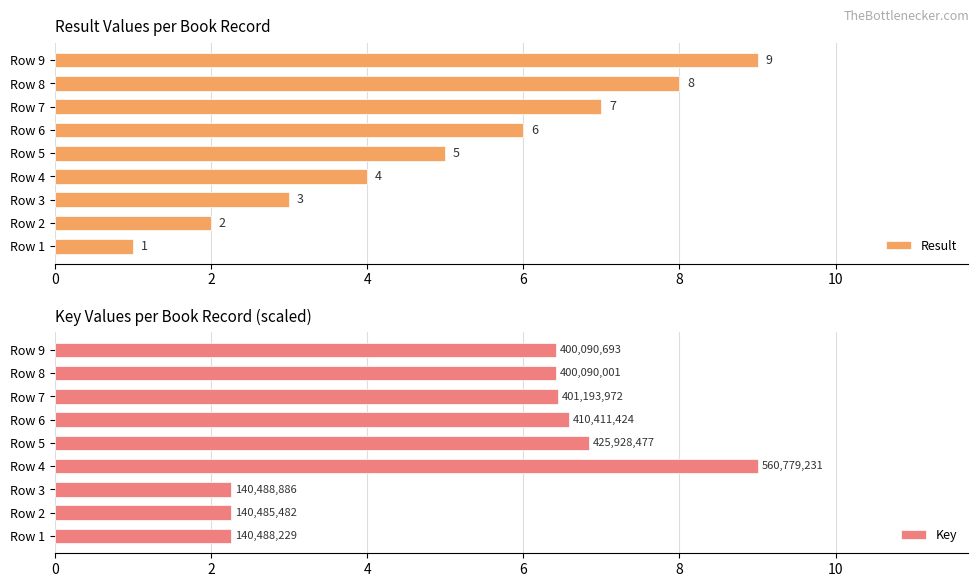

At which label does Result reach its minimum?

Row 1